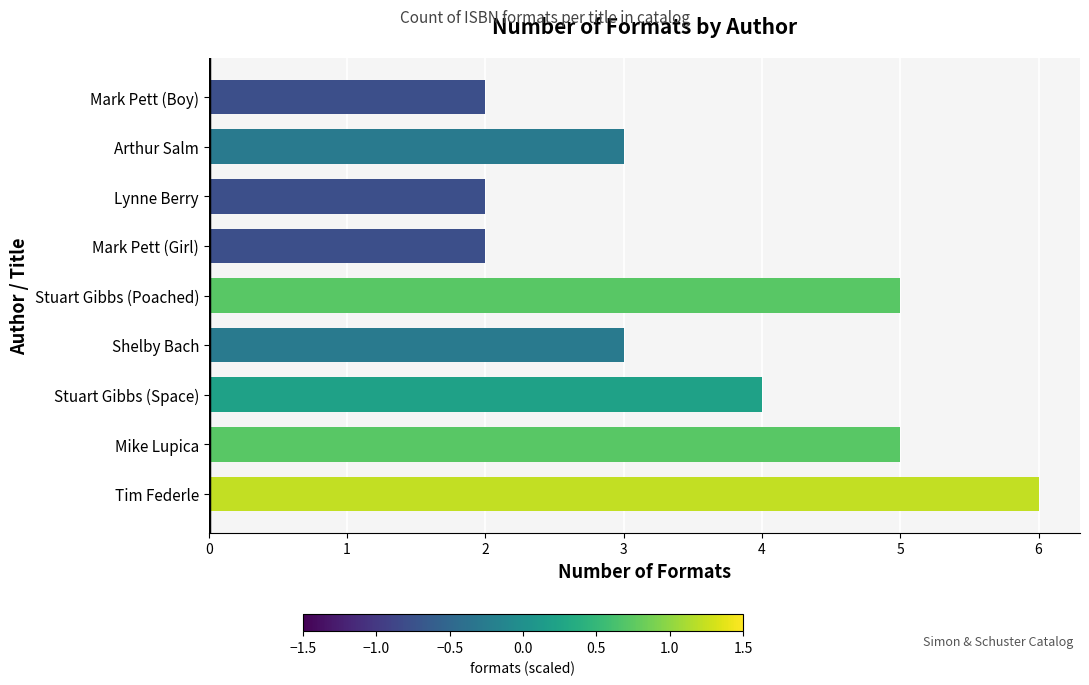

What is the greatest value displayed?

6